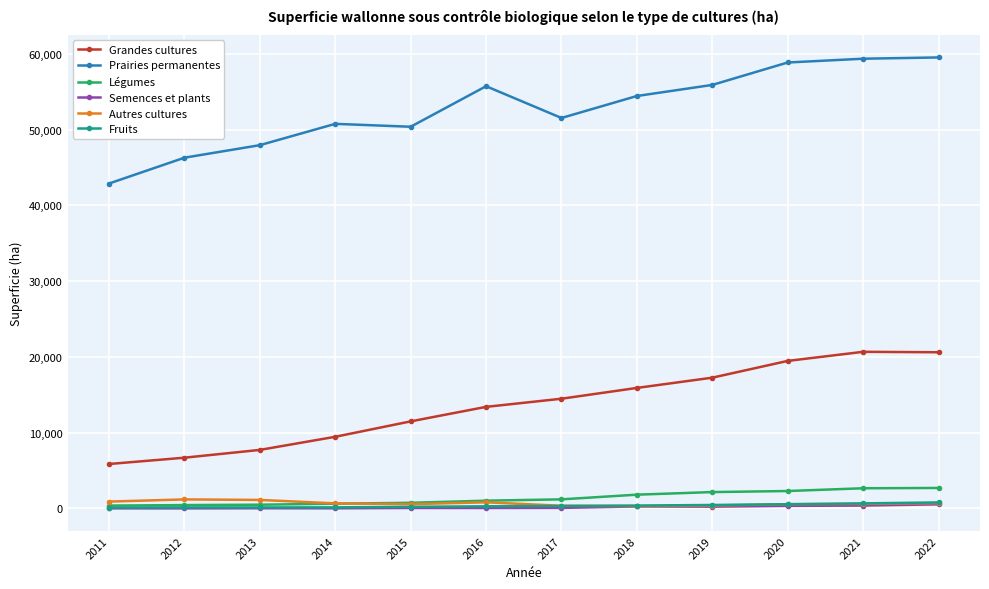

At how many categories does at least one series exceed 3035?

12